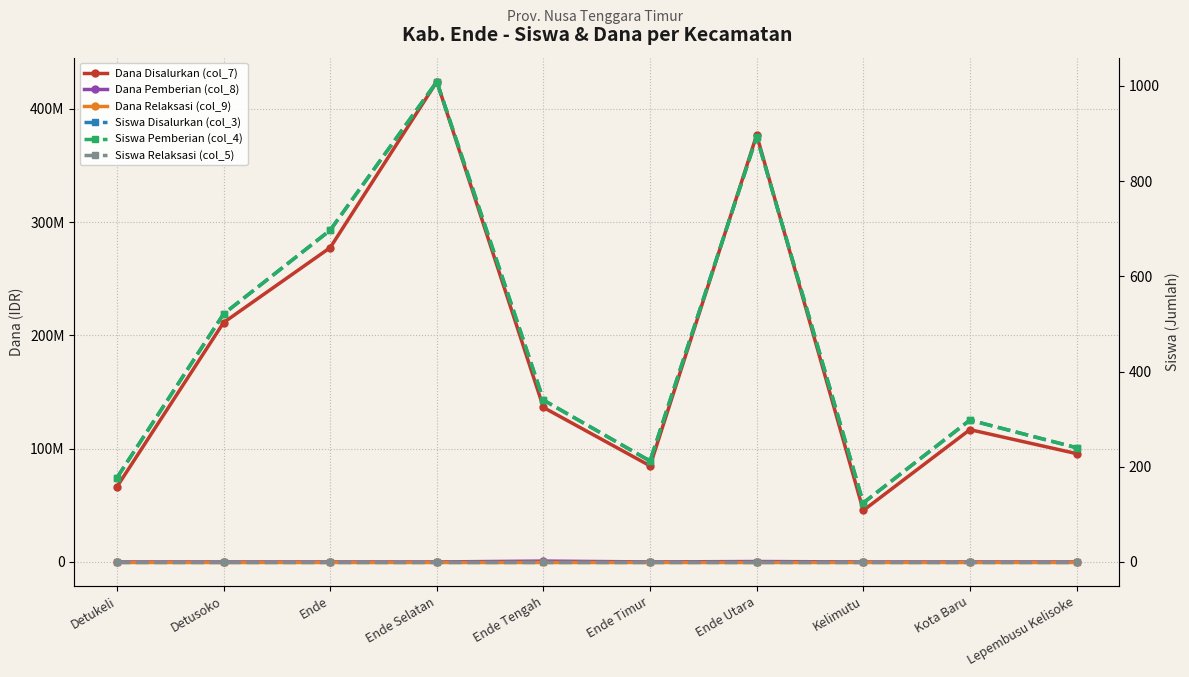

Is this an area chart (filled region under the line)?

No